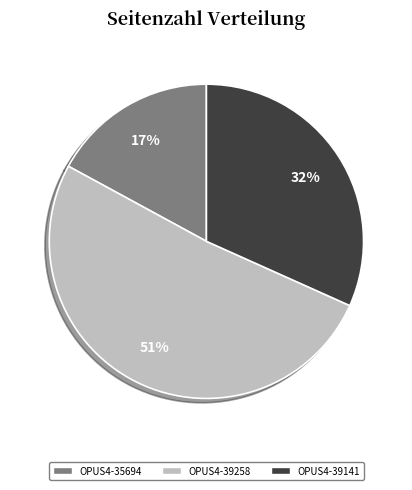

How many segments does this pie chart have?

3